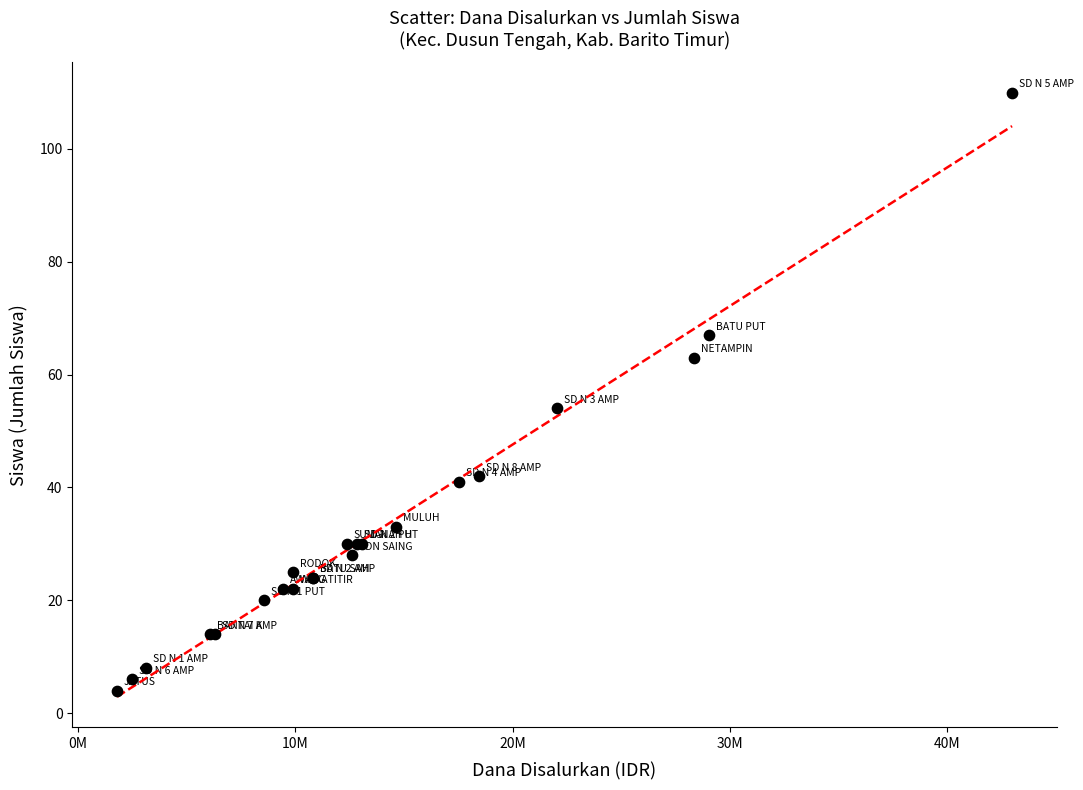

What Y value in the scatter plot is closest to 57?

54